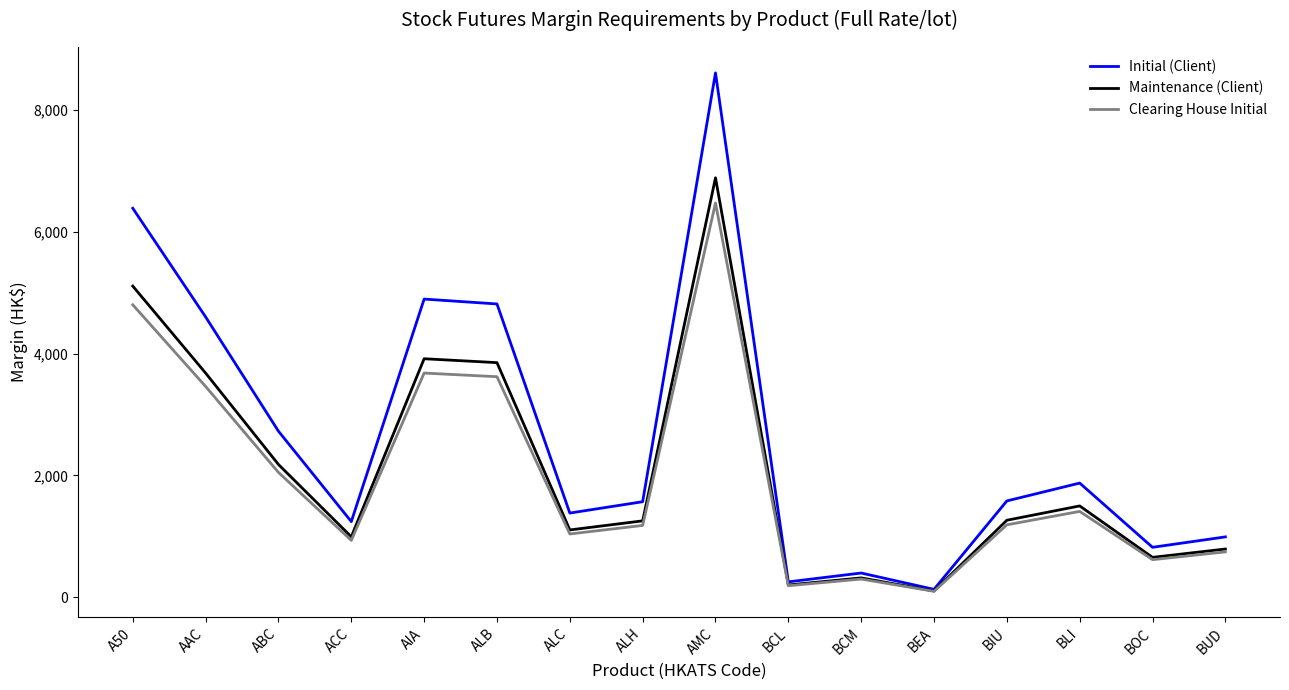

Which series changed the most between ALH and BUD?

Initial (Client)